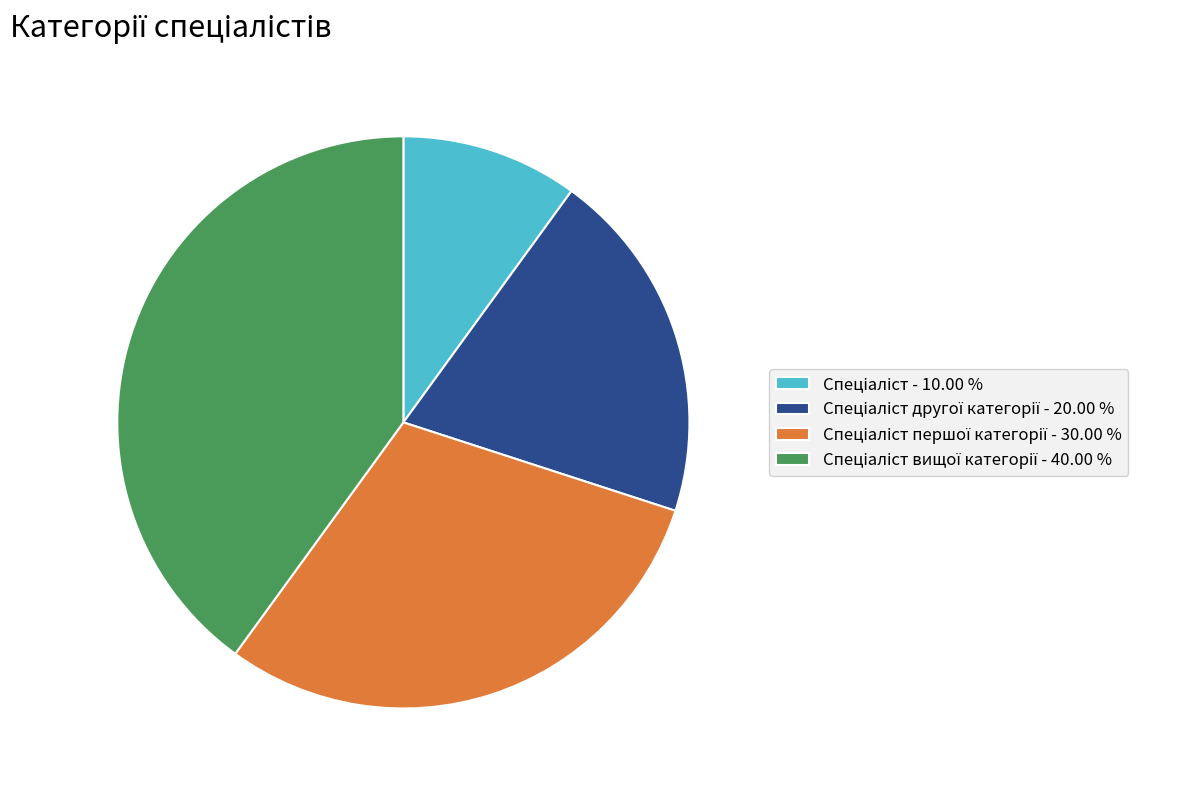

Is there a majority slice in this chart?

No